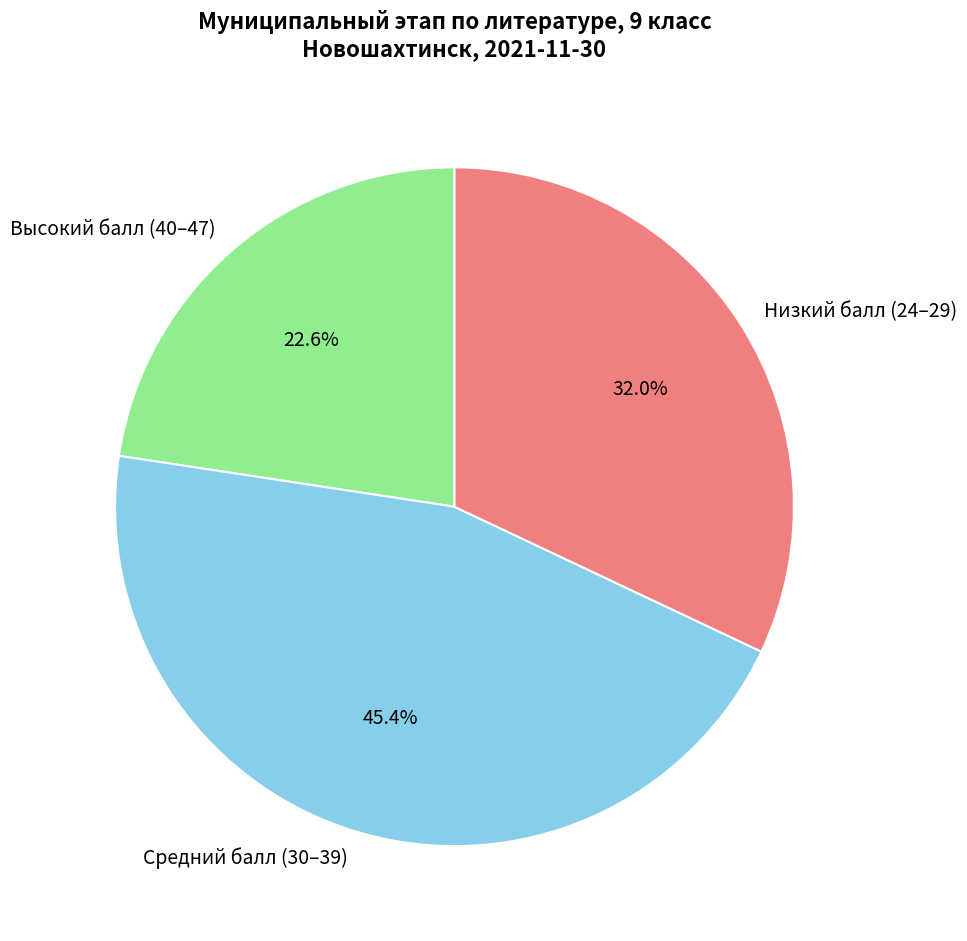

How many slices are in this pie chart?

3